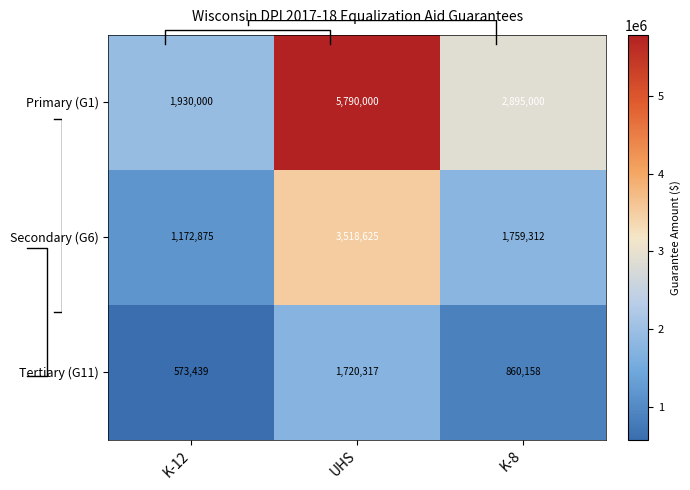

What is the sum of all Tertiary (G11) values?

3153914